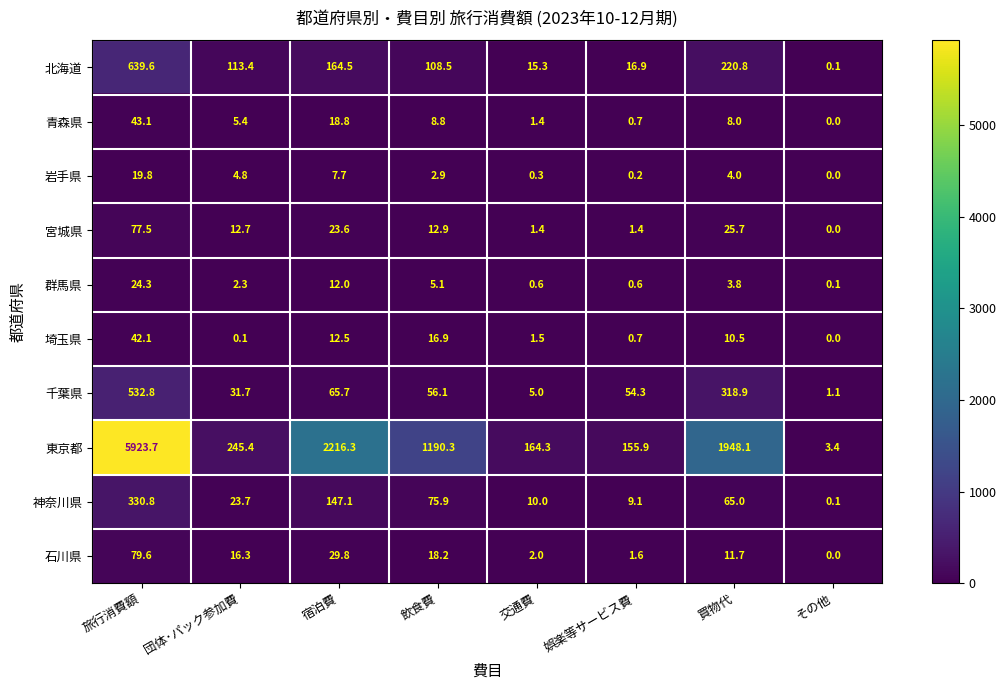

Count the number of categories in the chart.

8